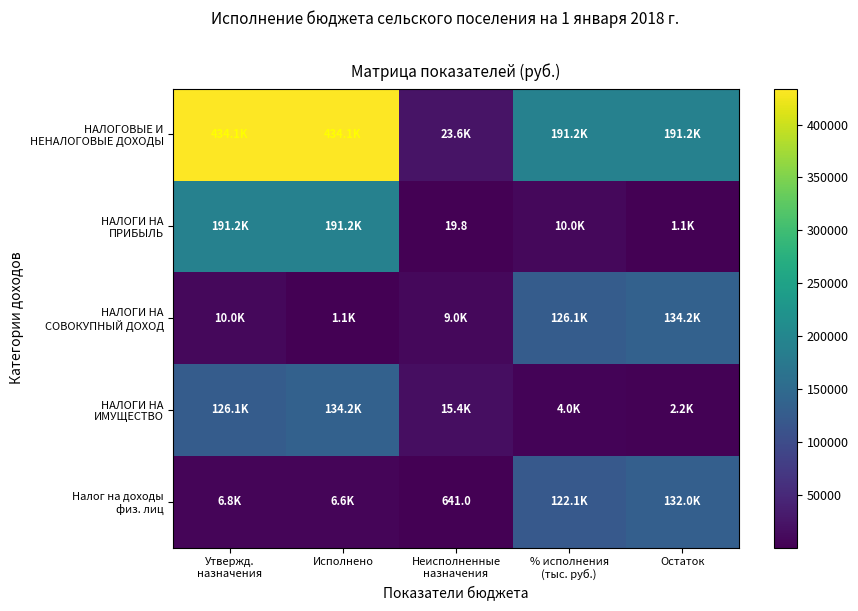

List the series in order of their peak value, highest first.

НАЛОГОВЫЕ И НЕНАЛОГОВЫЕ ДОХОДЫ, НАЛОГИ НА ПРИБЫЛЬ, НАЛОГИ НА СОВОКУПНЫЙ ДОХОД, НАЛОГИ НА ИМУЩЕСТВО, Налог на доходы физ. лиц